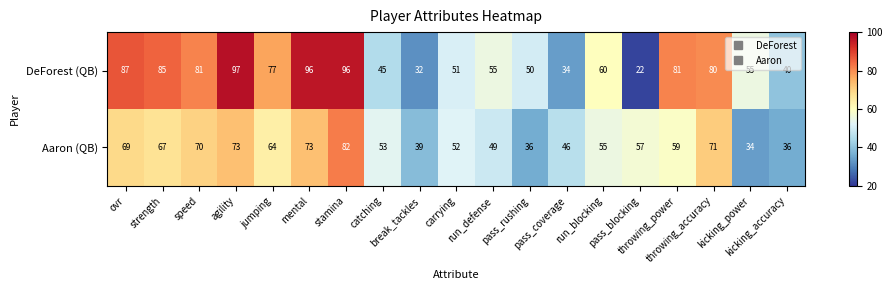

What is the lowest value of the Aaron (QB) series?

34